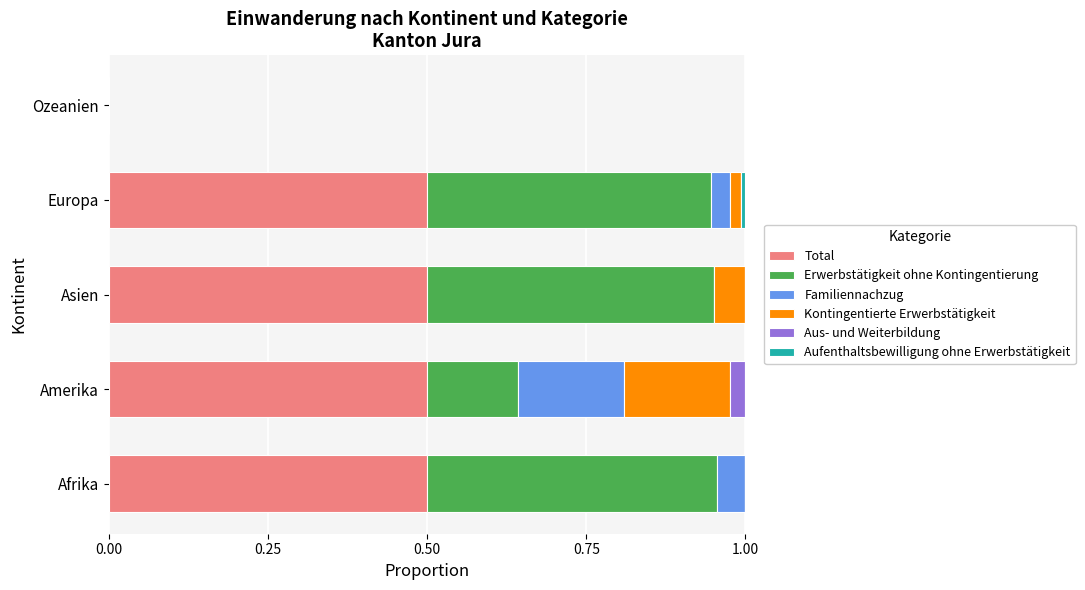

What is the sum of all Total values?

2.0